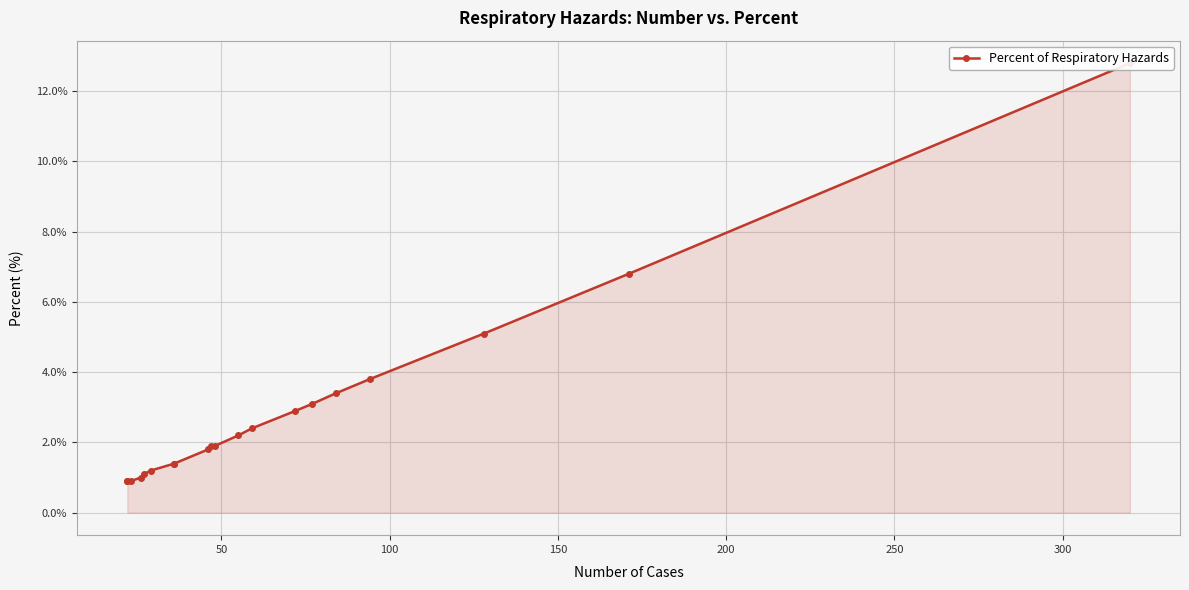

True or false: the data shows 1.5 at 18.

False